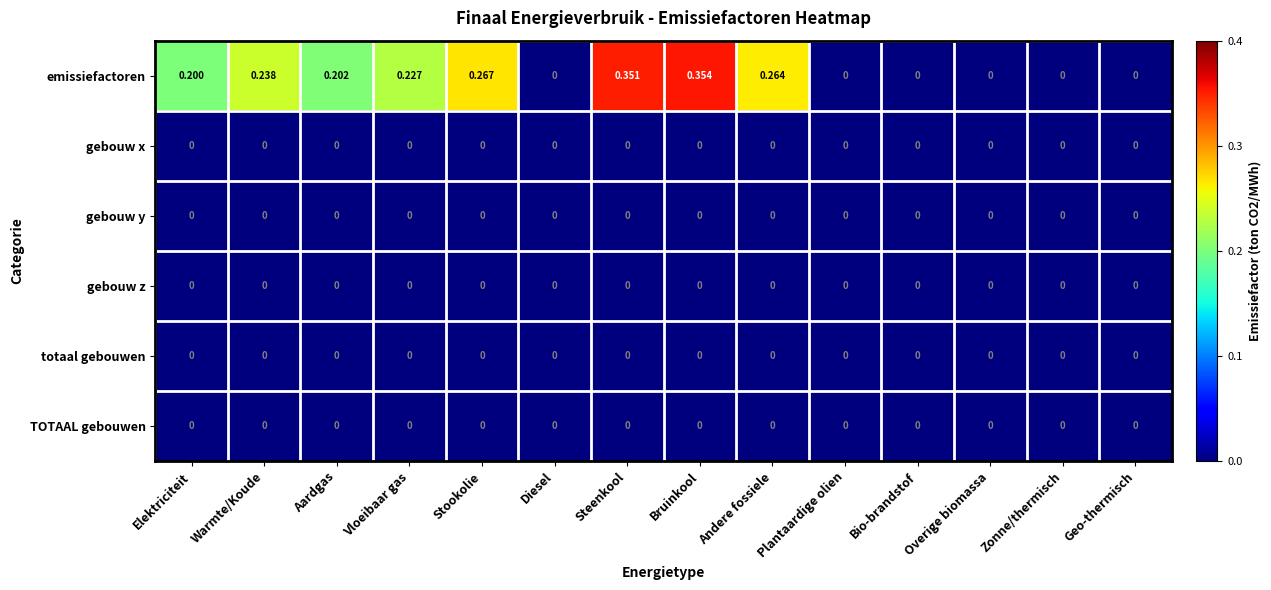

Which label corresponds to the largest value in the chart?

Bruinkool